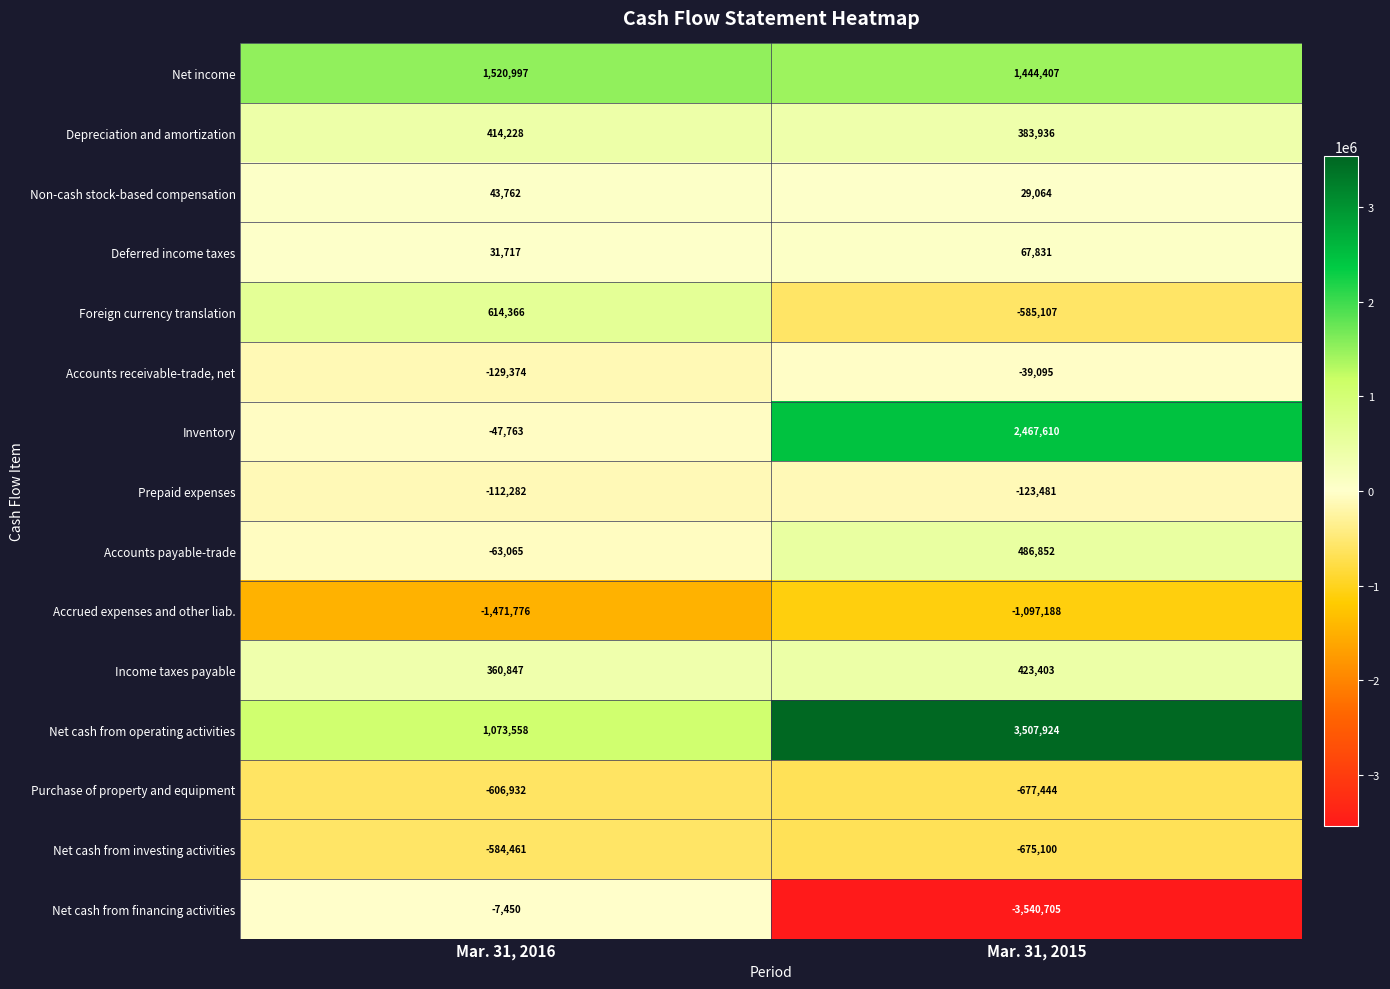

What is the maximum value shown in the chart?

3507924